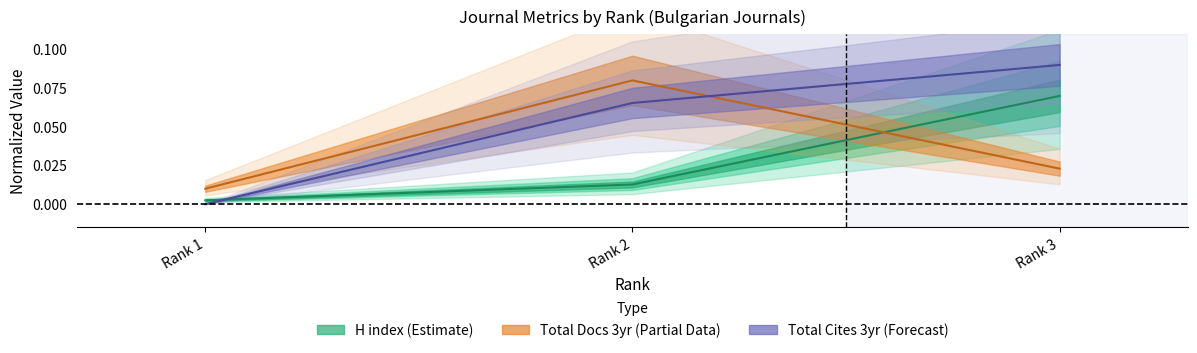

Reading right to left, list all the values displayed in this chart.

H index: 0.1	0.0	0.0
Total Docs. (2021): 0.0	0.1	0.0
Total Cites (3years): 0.1	0.1	0.0